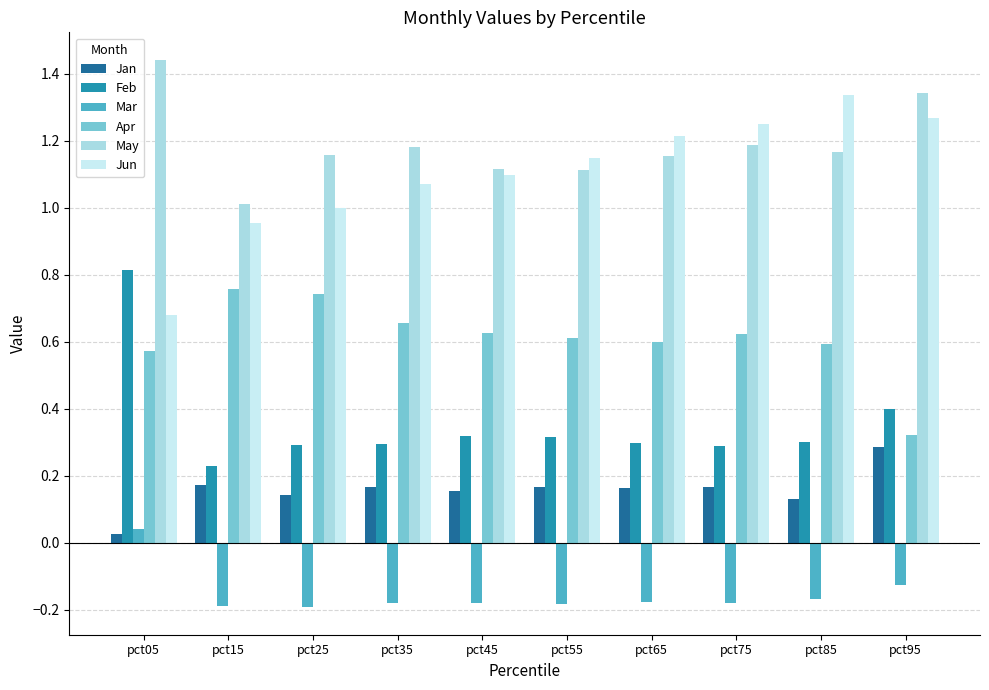

True or false: Apr has a value of 0.6 at pct55.

True